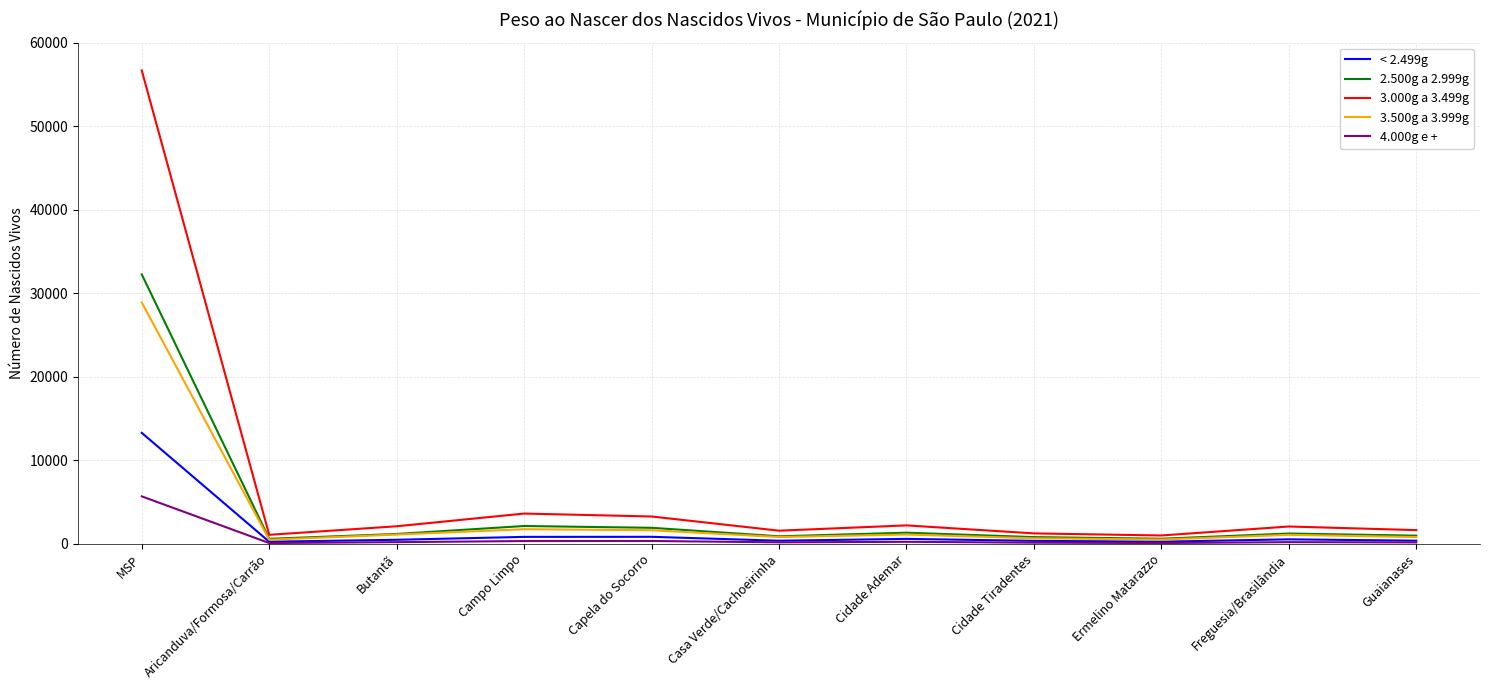

Where does the 2.500g a 2.999g series first go above 1175?

MSP